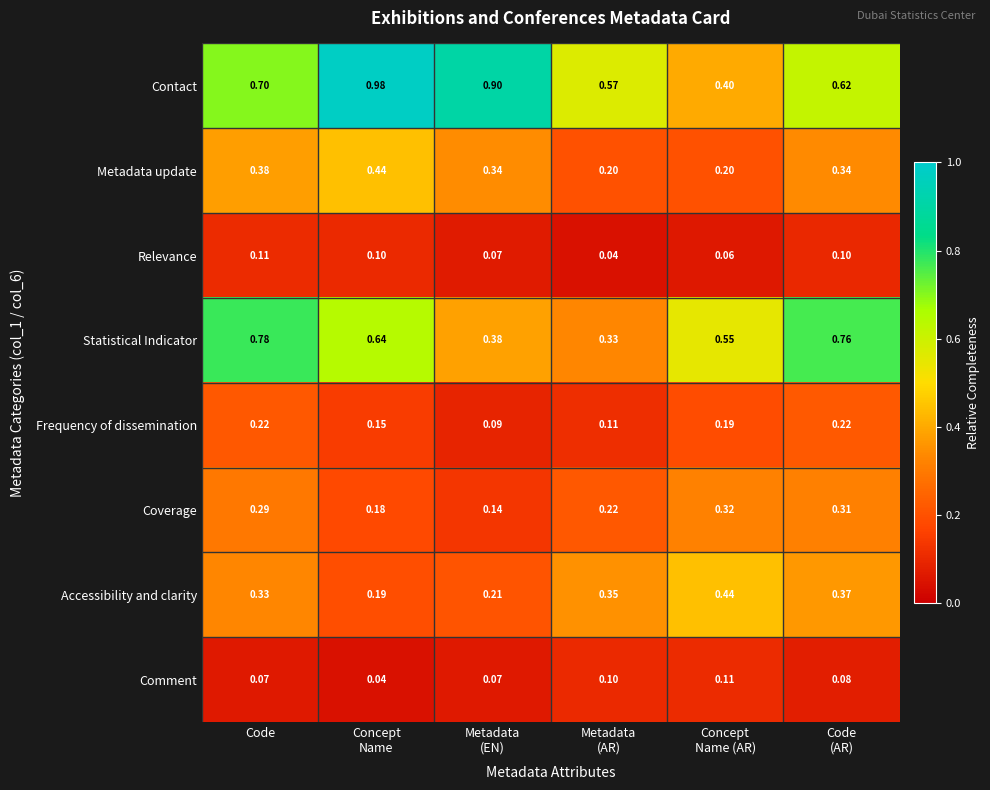

At which category is the sum across all series the highest?

Code